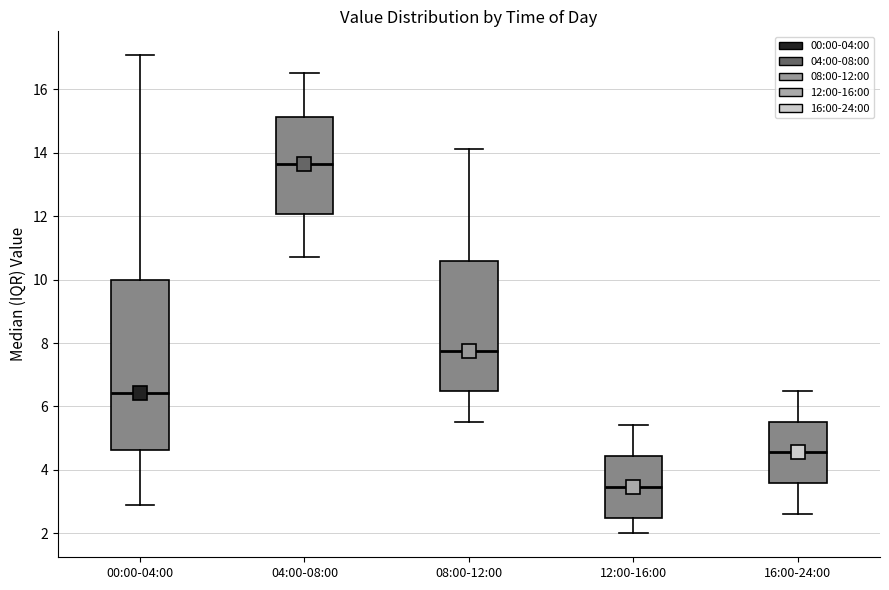

Reading left to right, read every box against the y-axis: the position of its median line, the range the box covers, and the ends of its whiskers. The values are not printed on the chart, so give them approximately, as read against the axis.

00:00-04:00: median 6.4, box 4.6 to 10.0, whiskers 3.0 to 17.0
04:00-08:00: median 13.6, box 12.0 to 15.2, whiskers 10.8 to 16.6
08:00-12:00: median 7.8, box 6.4 to 10.6, whiskers 5.6 to 14.2
12:00-16:00: median 3.4, box 2.6 to 4.4, whiskers 2.0 to 5.4
16:00-24:00: median 4.6, box 3.6 to 5.6, whiskers 2.6 to 6.6